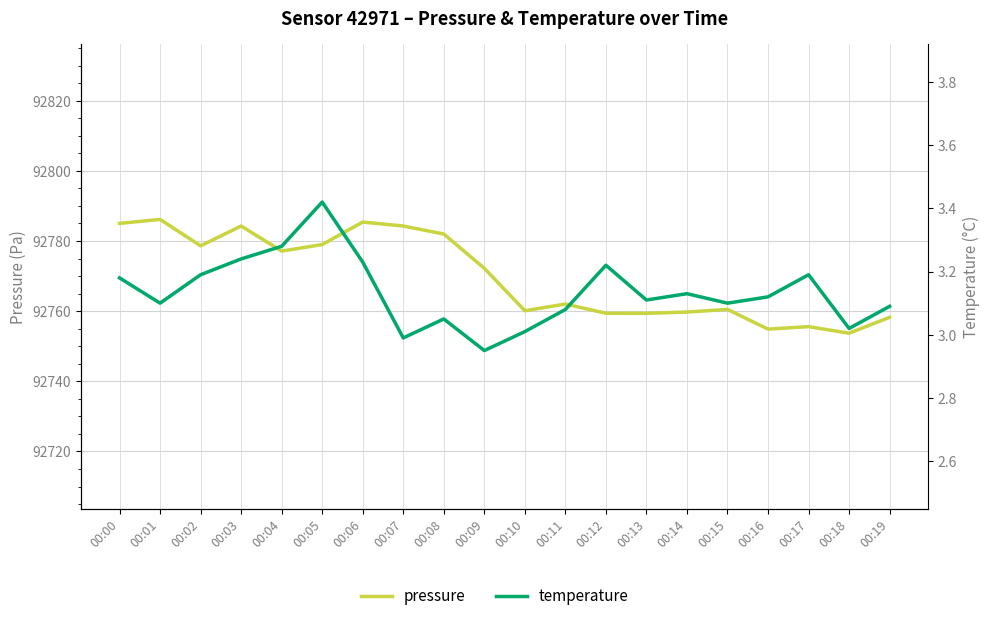

At which category does pressure reach its first local valley?

00:02